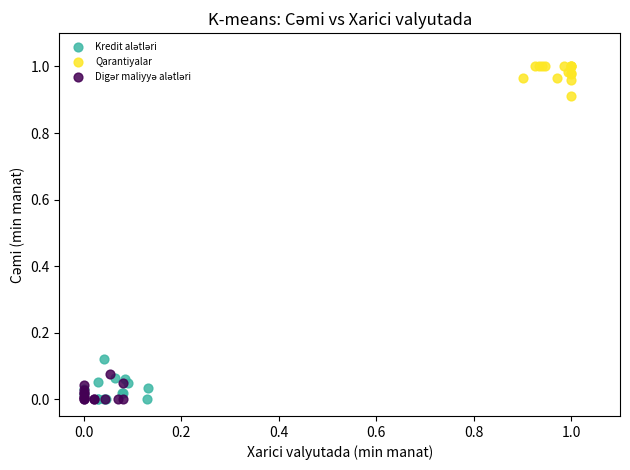

Which series contains the highest Y value?

Qarantiyalar